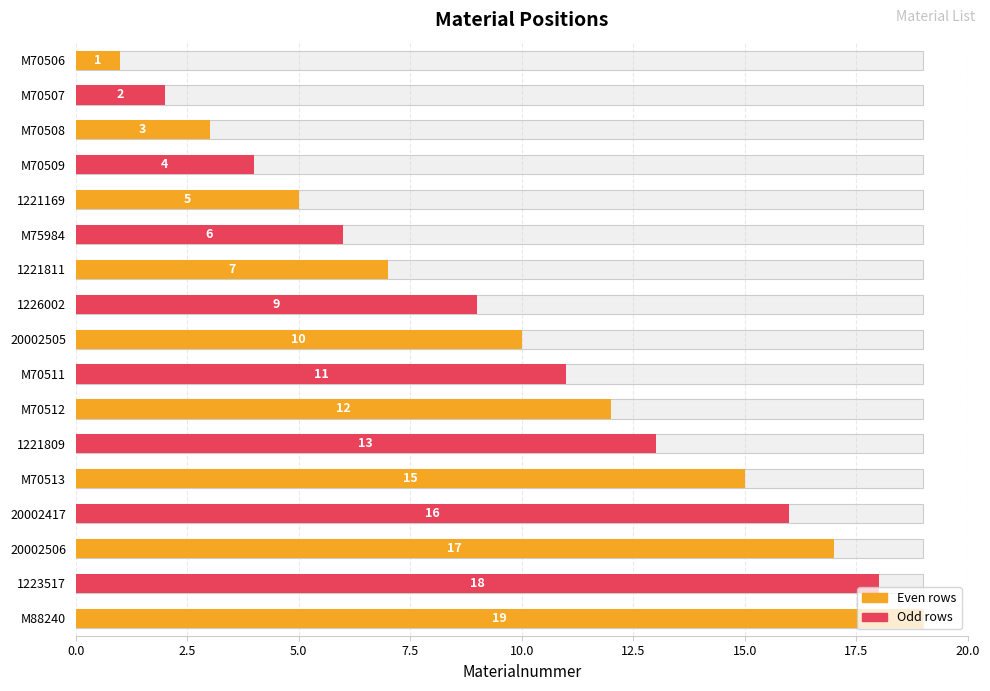

What is the value of the 10th bar from the left?

11